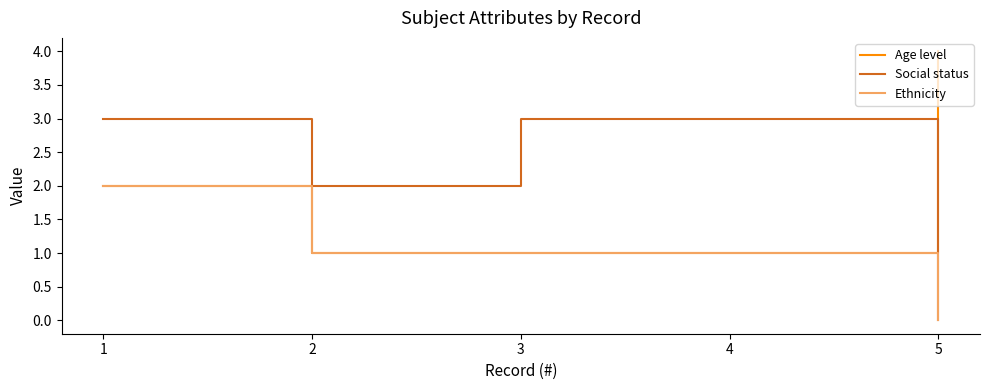

Between 2 and 4, which series saw the biggest shift?

Social status